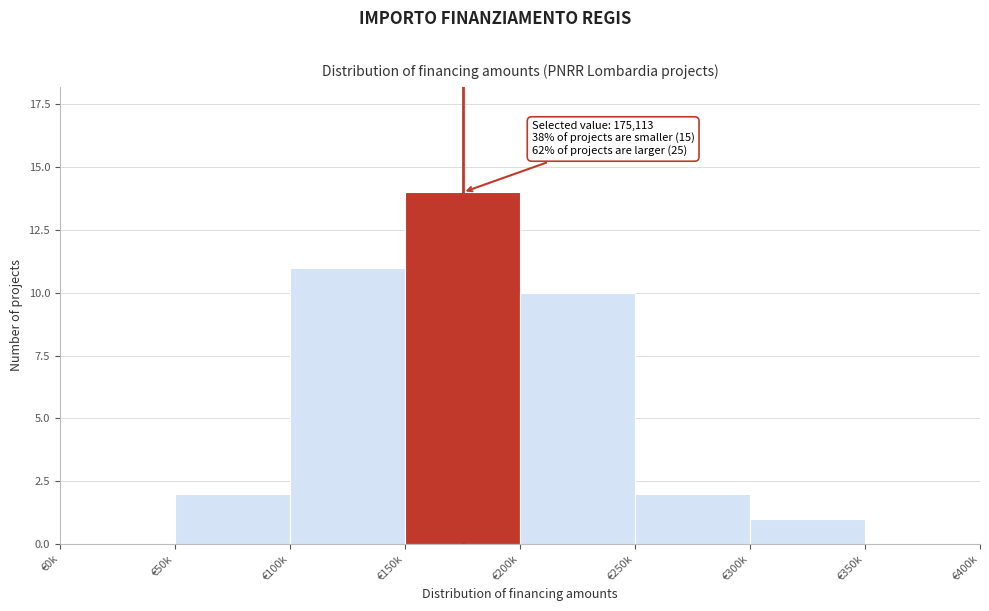

Reading left to right, extract all data points from this chart.

€0k=0	€50k=2	€100k=11	€150k=14	€200k=10	€250k=2	€300k=1	€350k=0